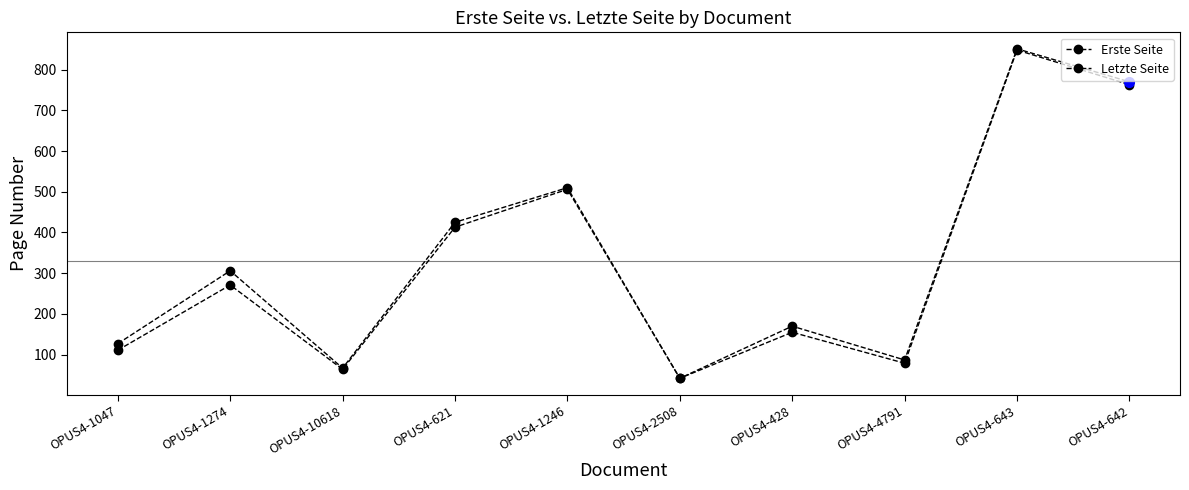

True or false: Erste Seite has more than 0 interior local peaks.

True